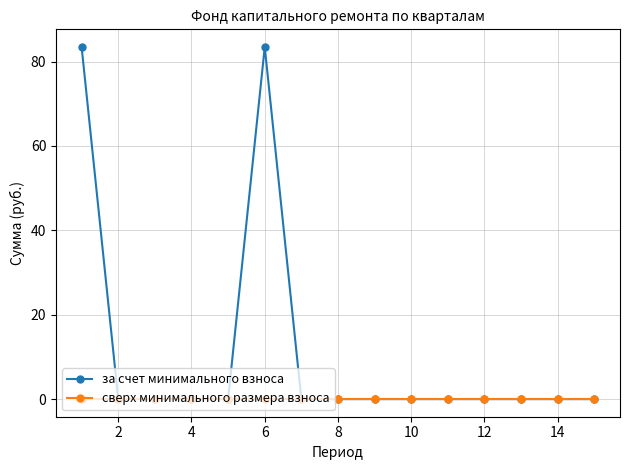

Is this an area chart (filled region under the line)?

No